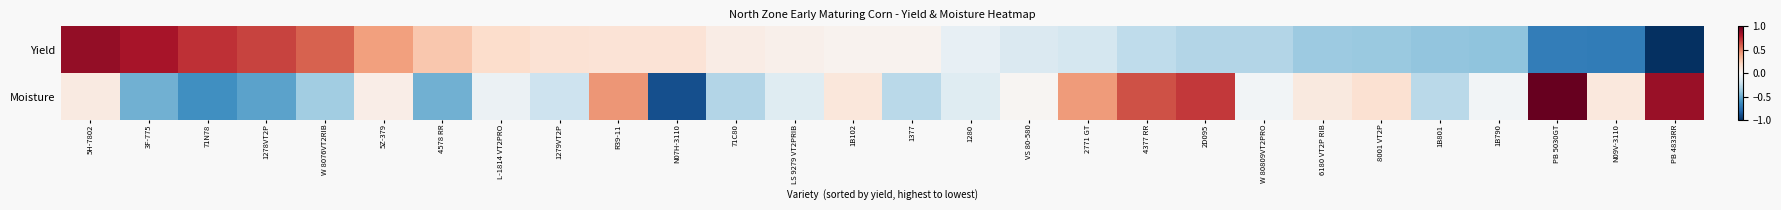

Rank the series at 3F-775 from lowest to highest value.

Moisture, Yield